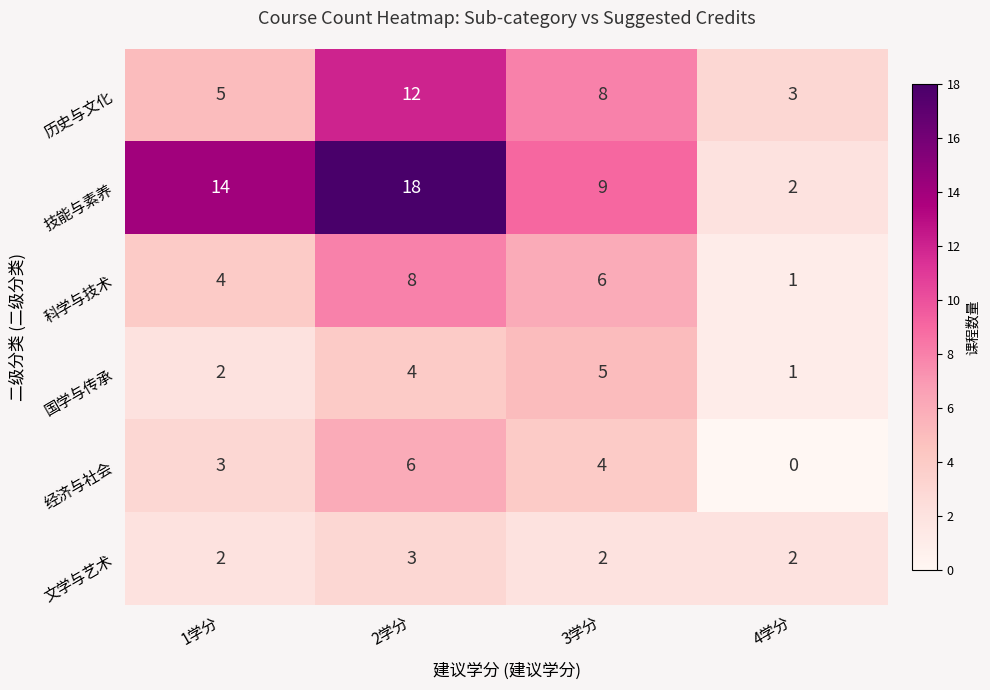

List the labels in order of 历史与文化 value, largest first.

2学分, 3学分, 1学分, 4学分